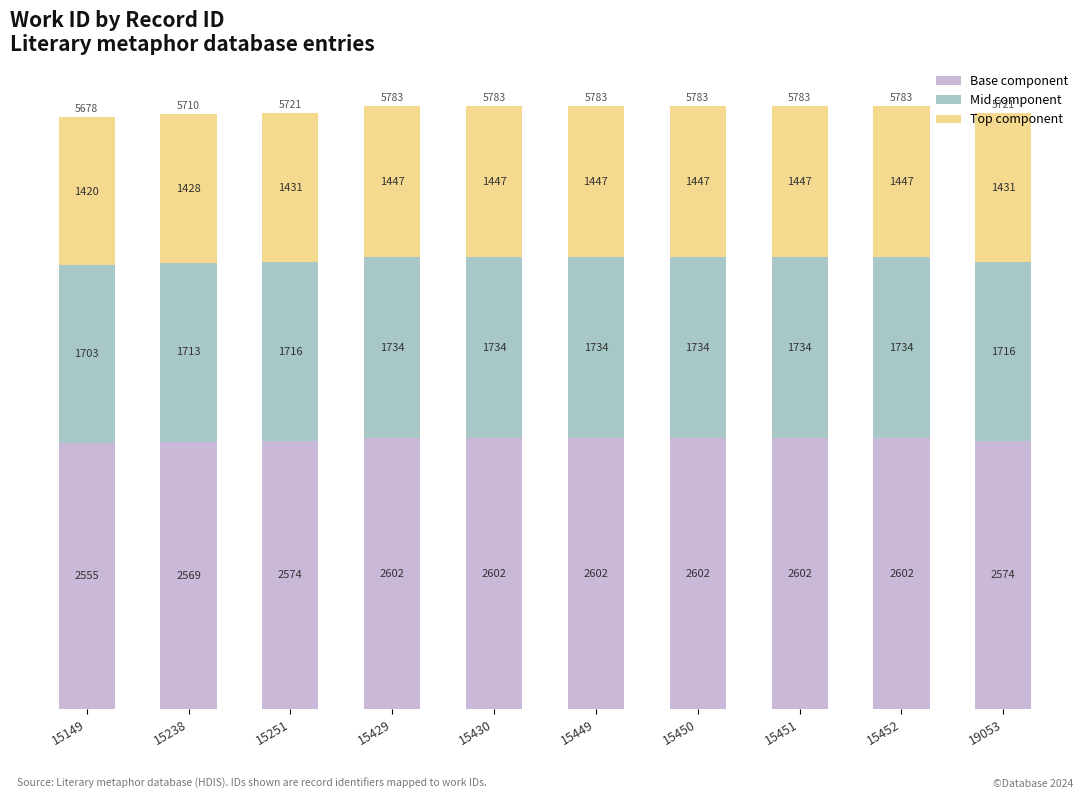

True or false: Base component has a value of 2602 at 15429.

True